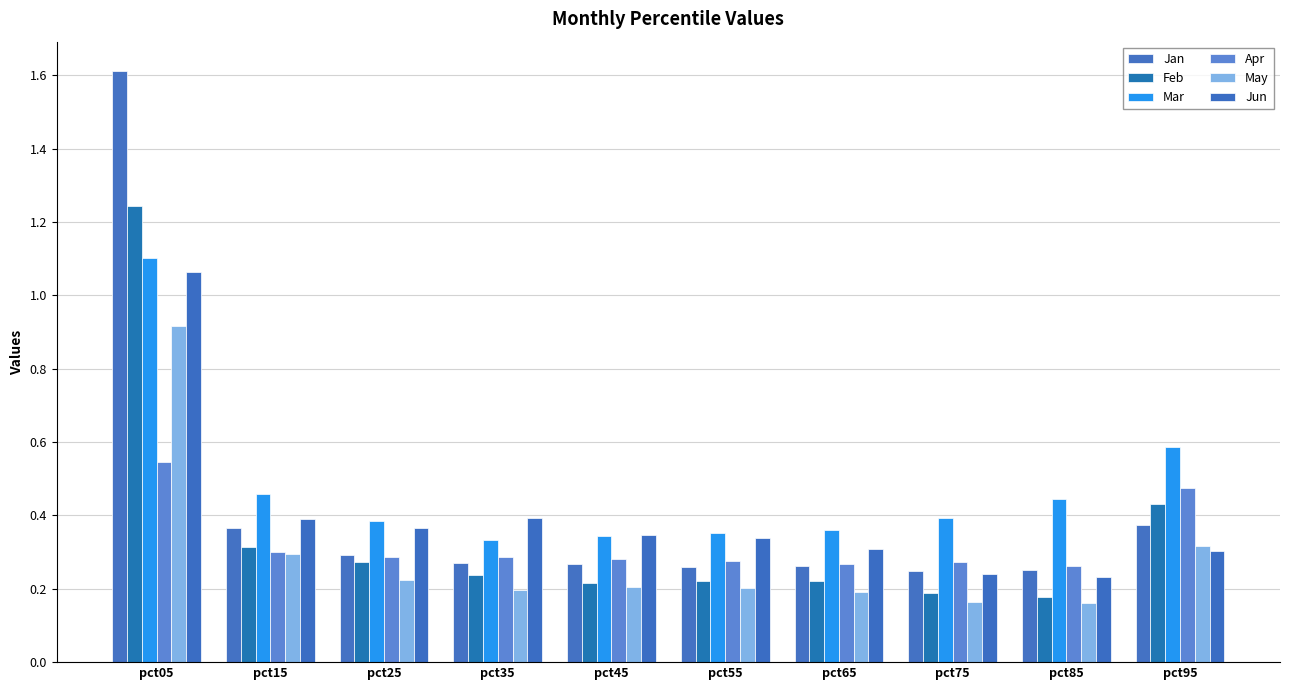

What is the maximum value shown in the chart?

1.6